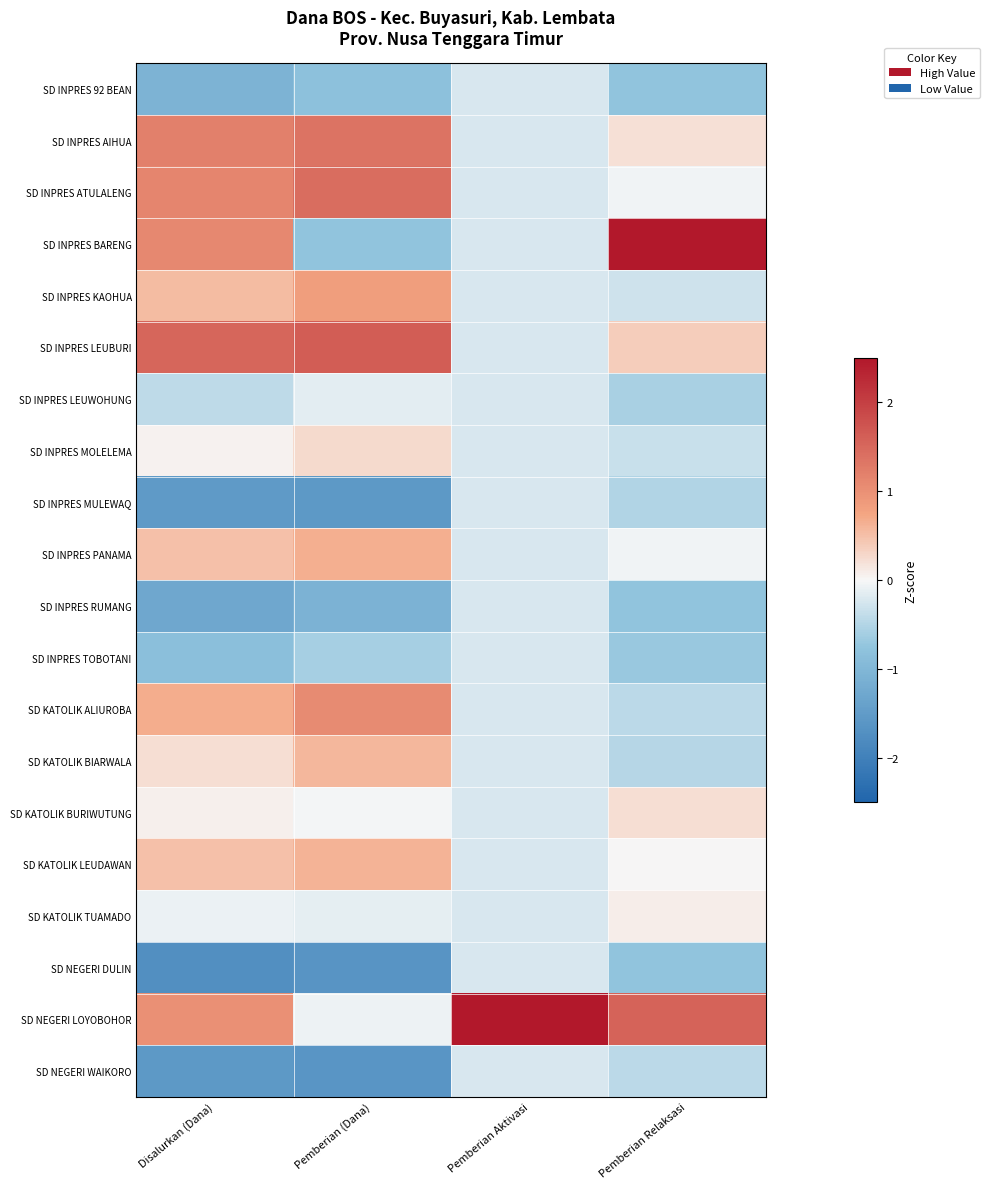

Which series has the largest total across all categories?

SD NEGERI LOYOBOHOR